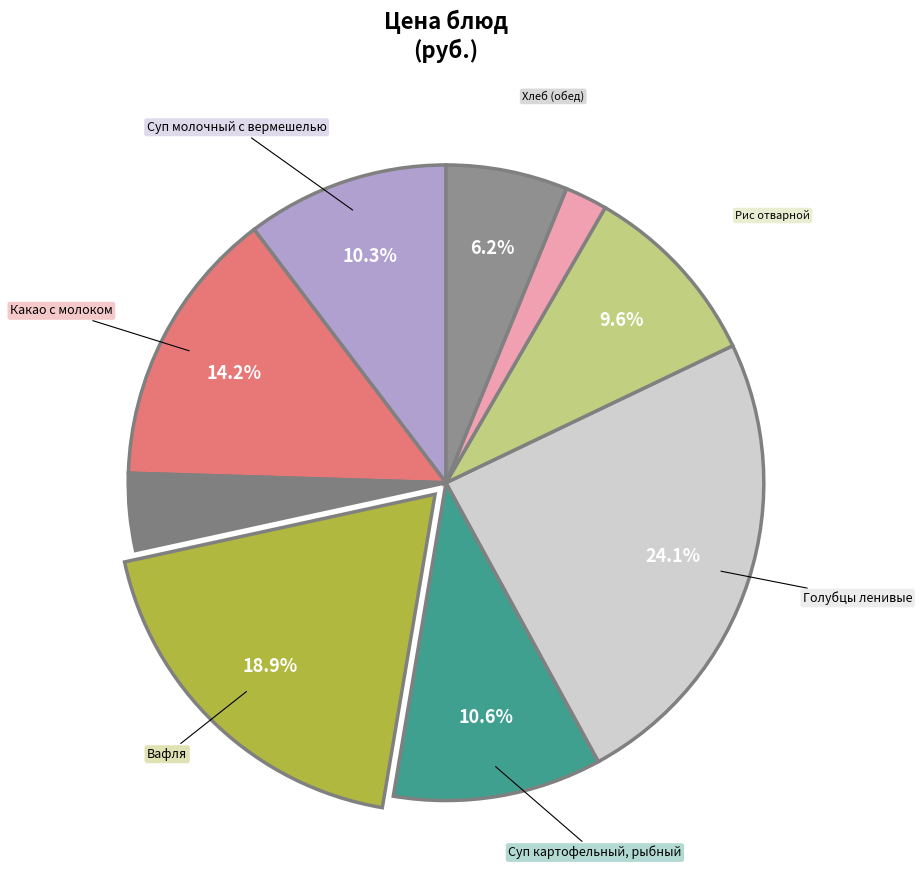

Is there any slice that represents more than half of the pie?

No